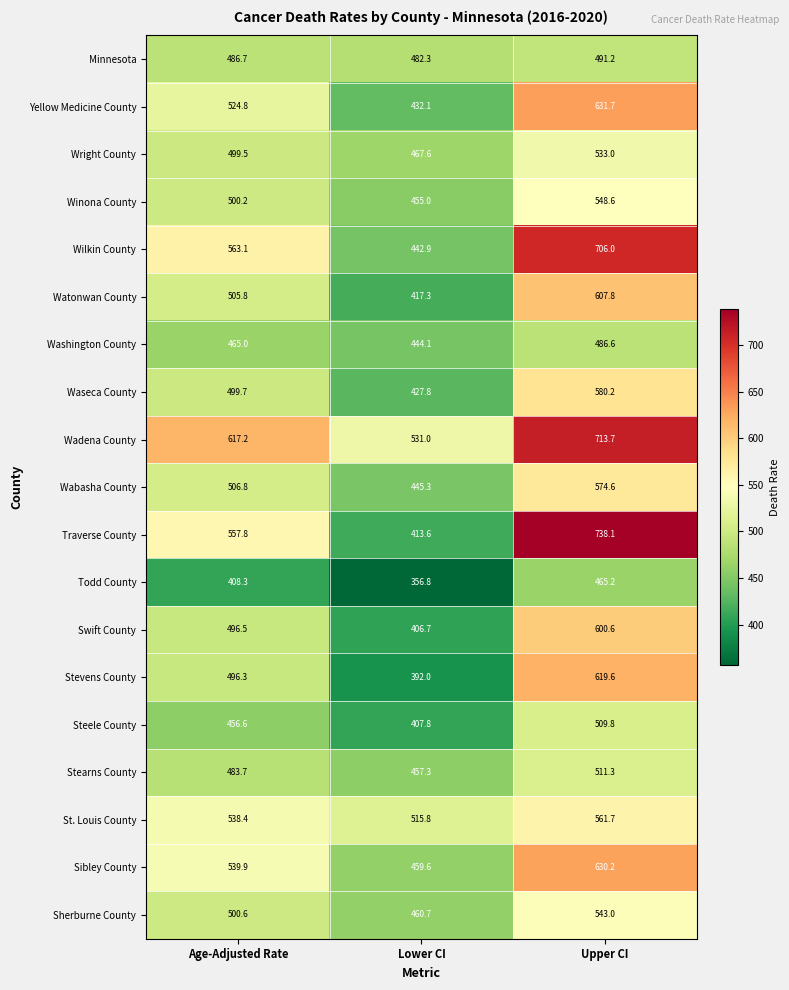

List the series in order of their peak value, highest first.

Traverse County, Wadena County, Wilkin County, Yellow Medicine County, Sibley County, Stevens County, Watonwan County, Swift County, Waseca County, Wabasha County, St. Louis County, Winona County, Sherburne County, Wright County, Stearns County, Steele County, Minnesota, Washington County, Todd County